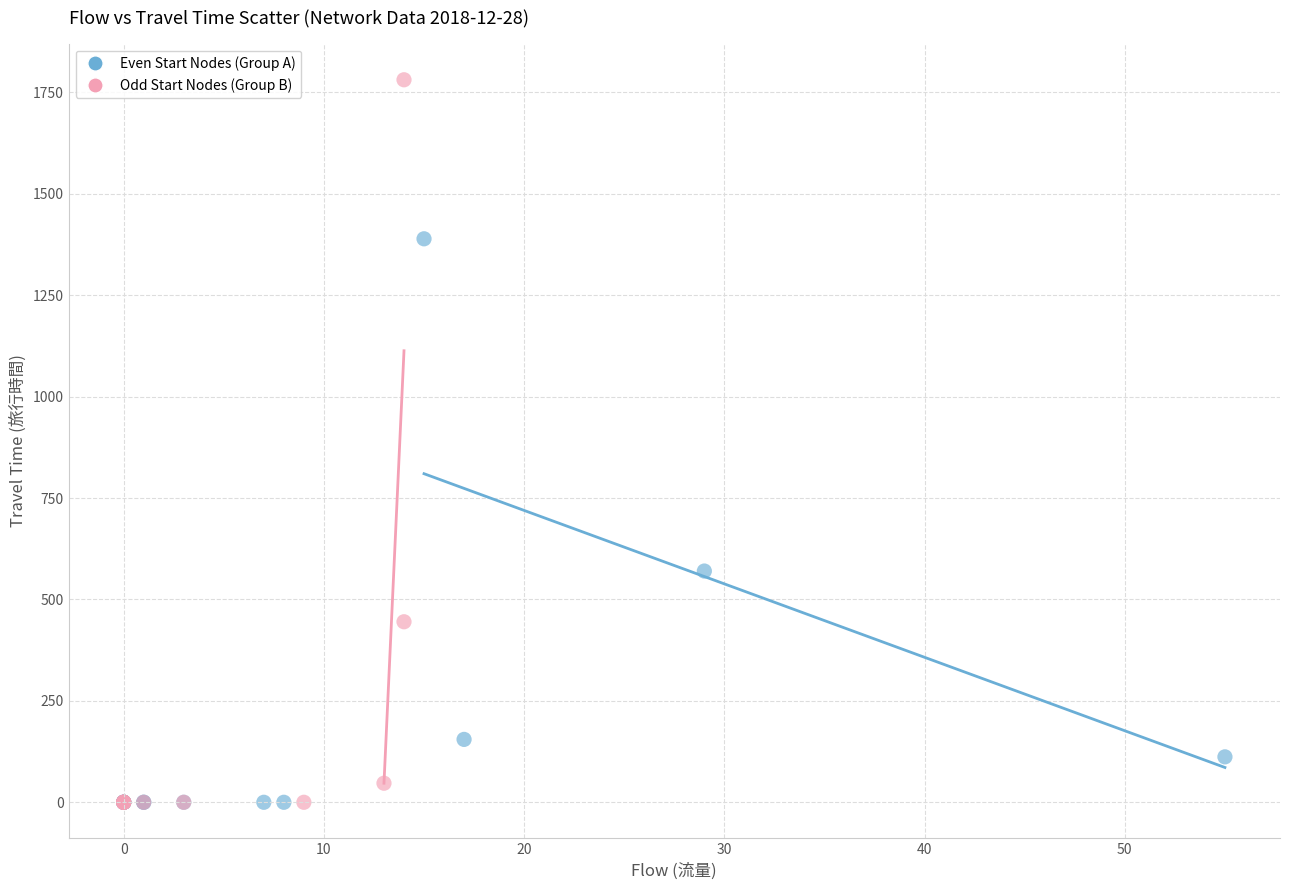

What are all the series names shown in the legend?

Even Start Nodes (Group A), Odd Start Nodes (Group B)